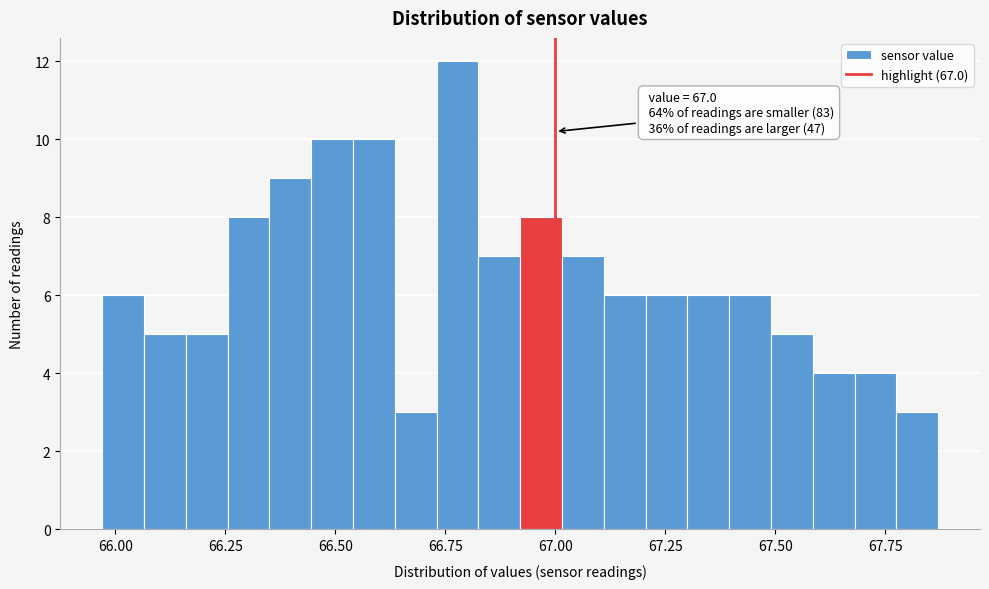

Read against the x-axis, roughly where is the centre of the tallest bar?

66.80